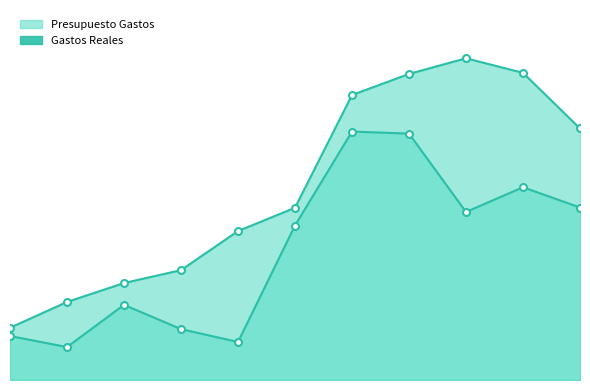

Reading left to right, what are all the values shown in this chart?

Presupuesto Gastos: 2179964.0	3257574.0	4047090.0	4585913.0	6217072.0	7189376.0	11896524.0	12775275.0	13430296.0	12821321.0	10500000.0
Gastos Reales: 1835564.0	1375000.0	3137493.0	2125404.5	1585754.2	6448628.3	10370723.1	10284971.2	7014984.7	8046299.7	7200000.0